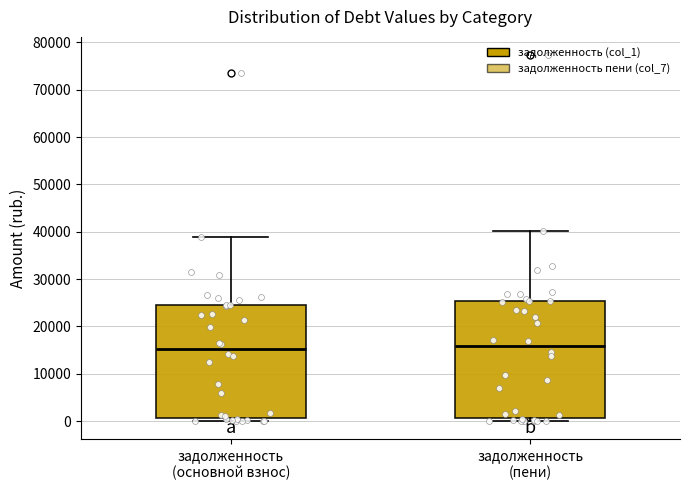

Reading left to right, transcribe this box plot: for each box, give where its median line is, the range the box spans, and where its two whiskers end, as read against the y-axis. The values are not printed on the chart, so give them approximately, as read against the axis.

задолженность (основной взнос): median 15000, box 1000 to 25000, whiskers 0 to 39000
задолженность (пени): median 16000, box 1000 to 25000, whiskers 0 to 40000